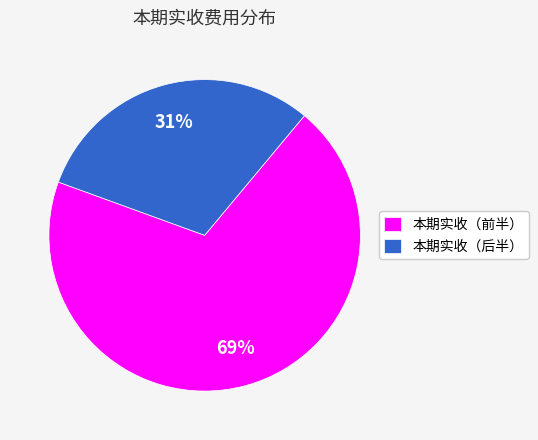

Which slice represents more than half of the pie?

本期实收（前半）